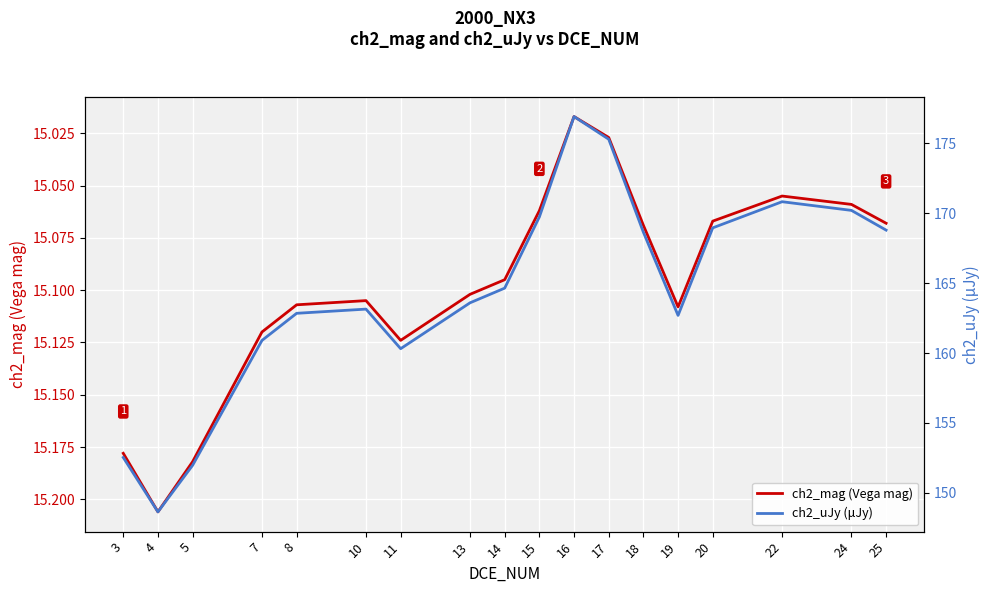

At how many categories does at least one series exceed 117?

18